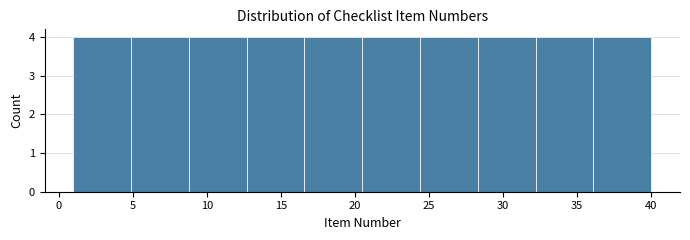

Reading left to right, list every bar in this chart as the range it spans on the x-axis followed by its height. Neither the bar edges nor the heights are printed on the chart, so give them approximately, as read against the axes.

1.0 to 4.9: 4
4.9 to 8.8: 4
8.8 to 12.7: 4
12.7 to 16.6: 4
16.6 to 20.5: 4
20.5 to 24.4: 4
24.4 to 28.3: 4
28.3 to 32.2: 4
32.2 to 36.1: 4
36.1 to 40.0: 4